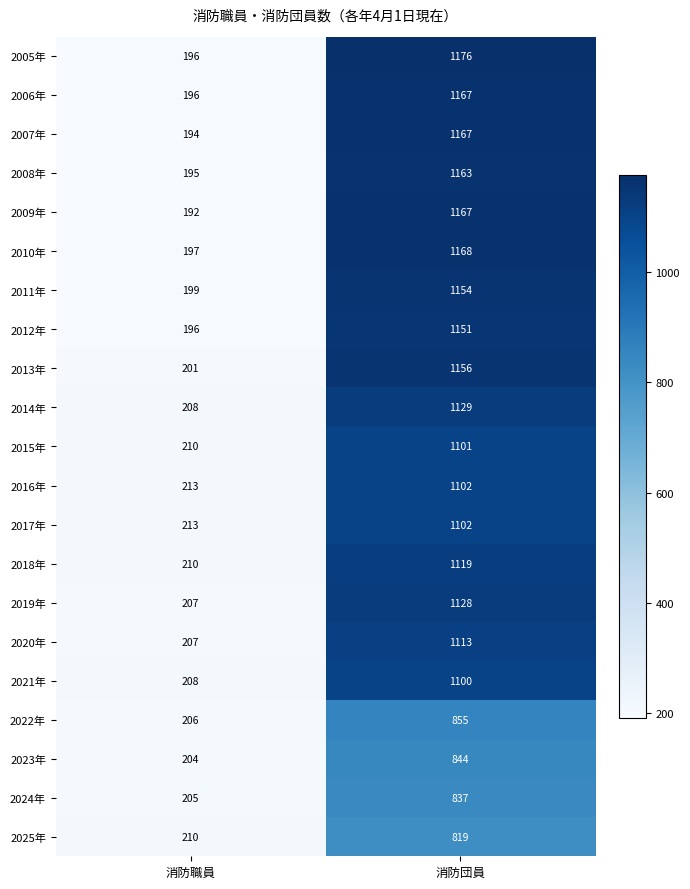

What is the difference between the 2014年 values at 消防職員 and 消防団員?

921